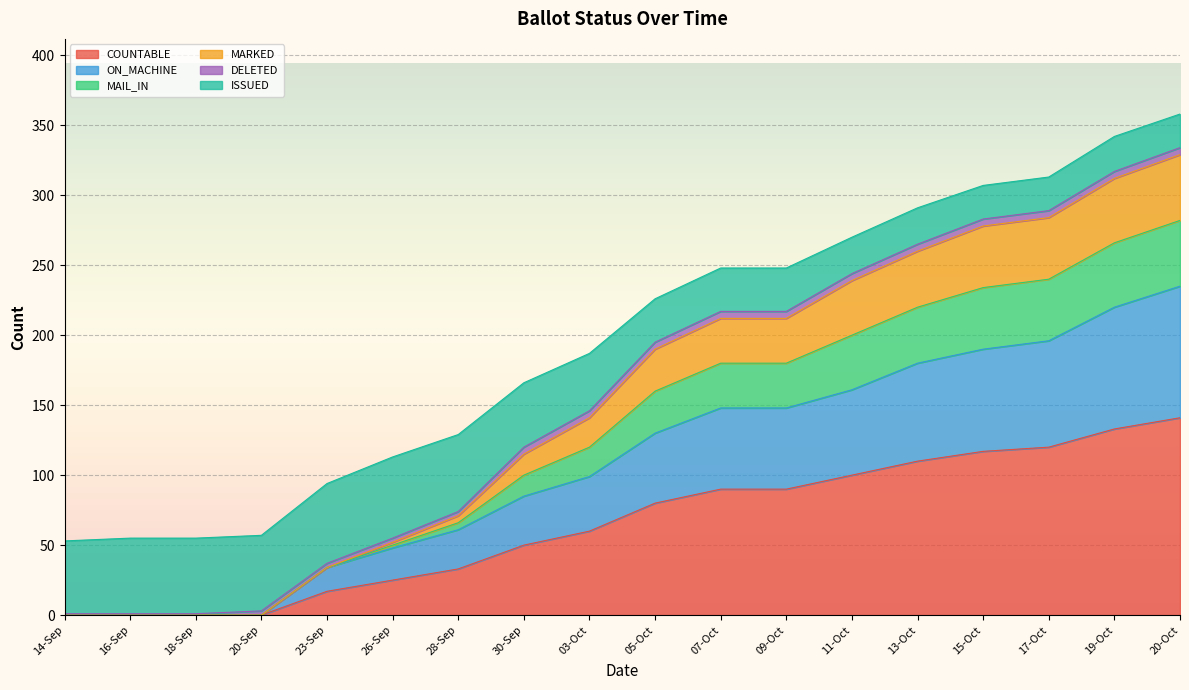

What is the label of the 7th point from the right?

09-Oct